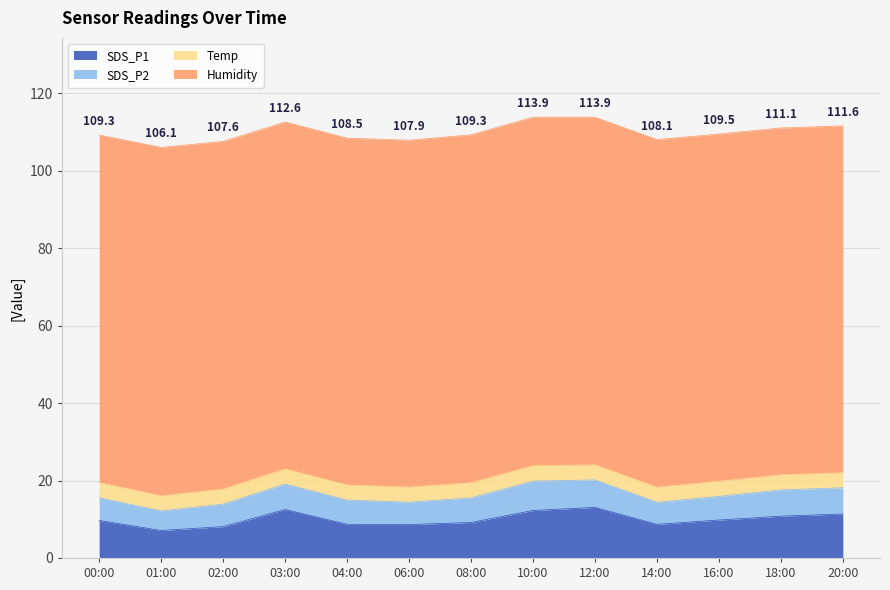

What is the spread (max minus min) of values at 04:00?

85.7